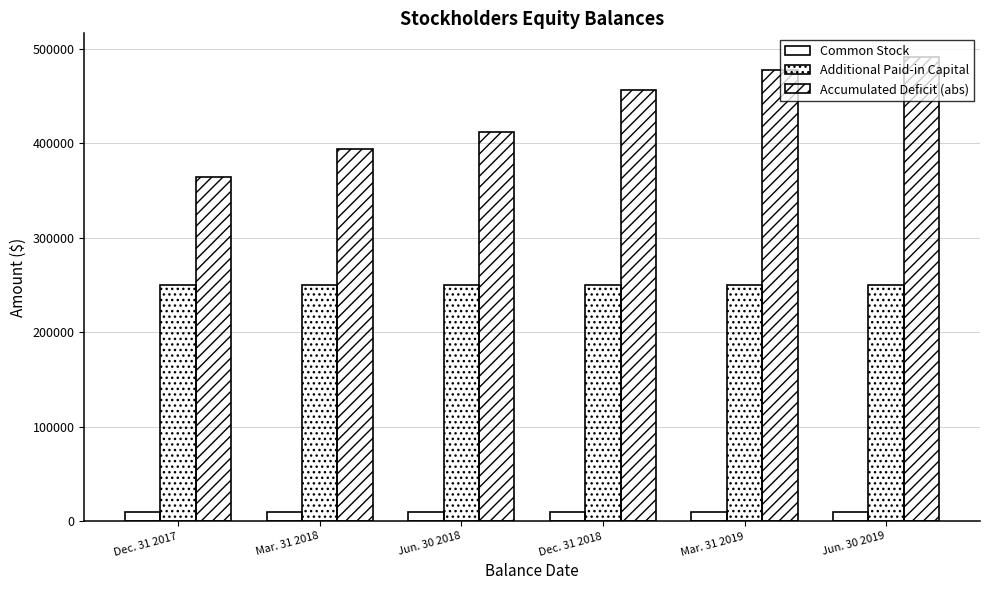

Does the chart contain stacked bars?

No